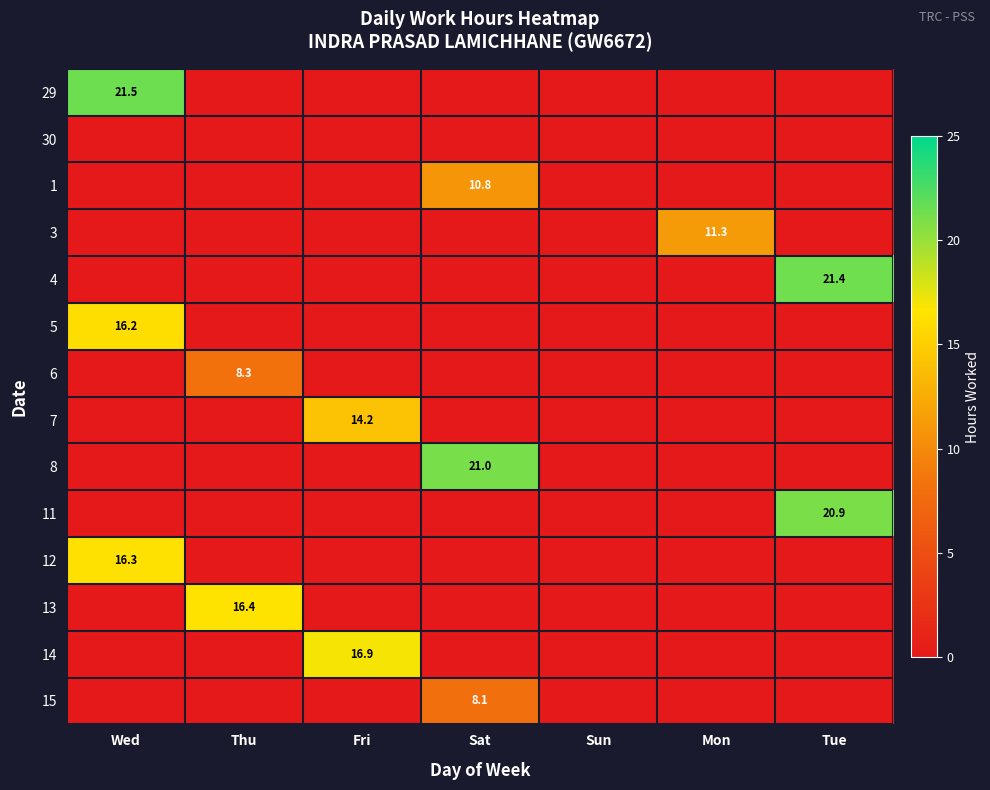

At how many categories does at least one series exceed 3?

6